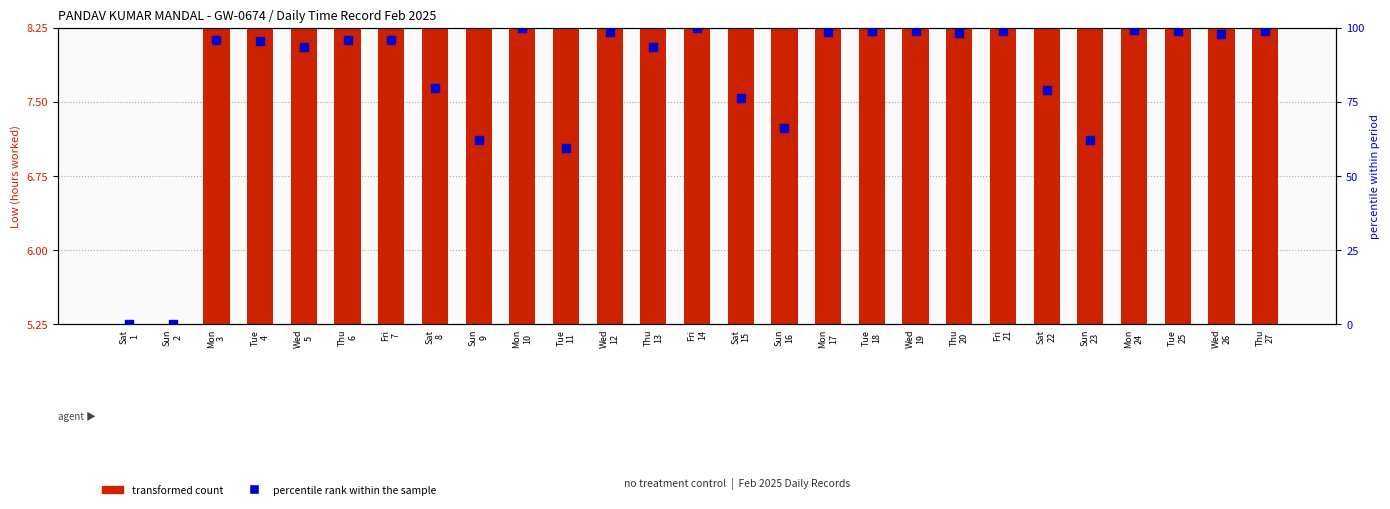

What is the total value across all series at Wed
26?

112.5